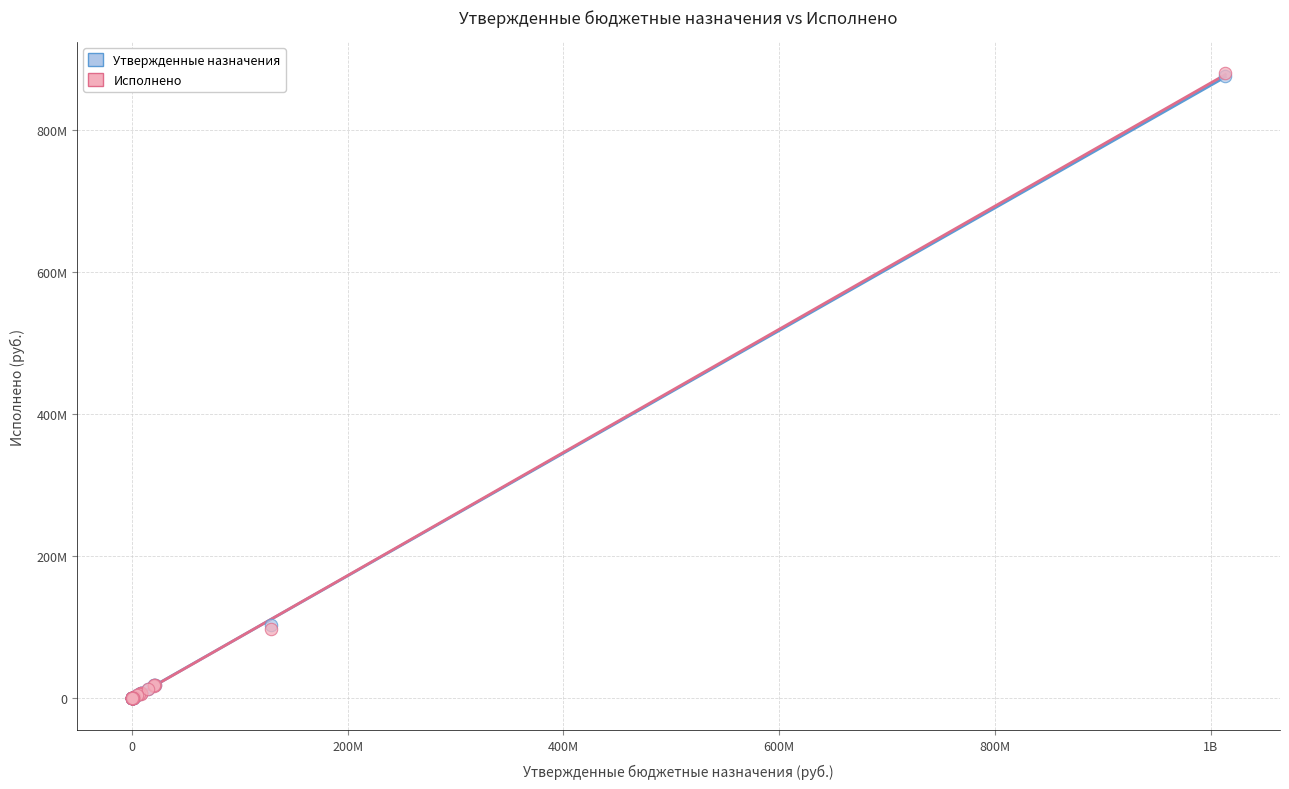

Which series has the largest Y range (max minus min)?

Исполнено